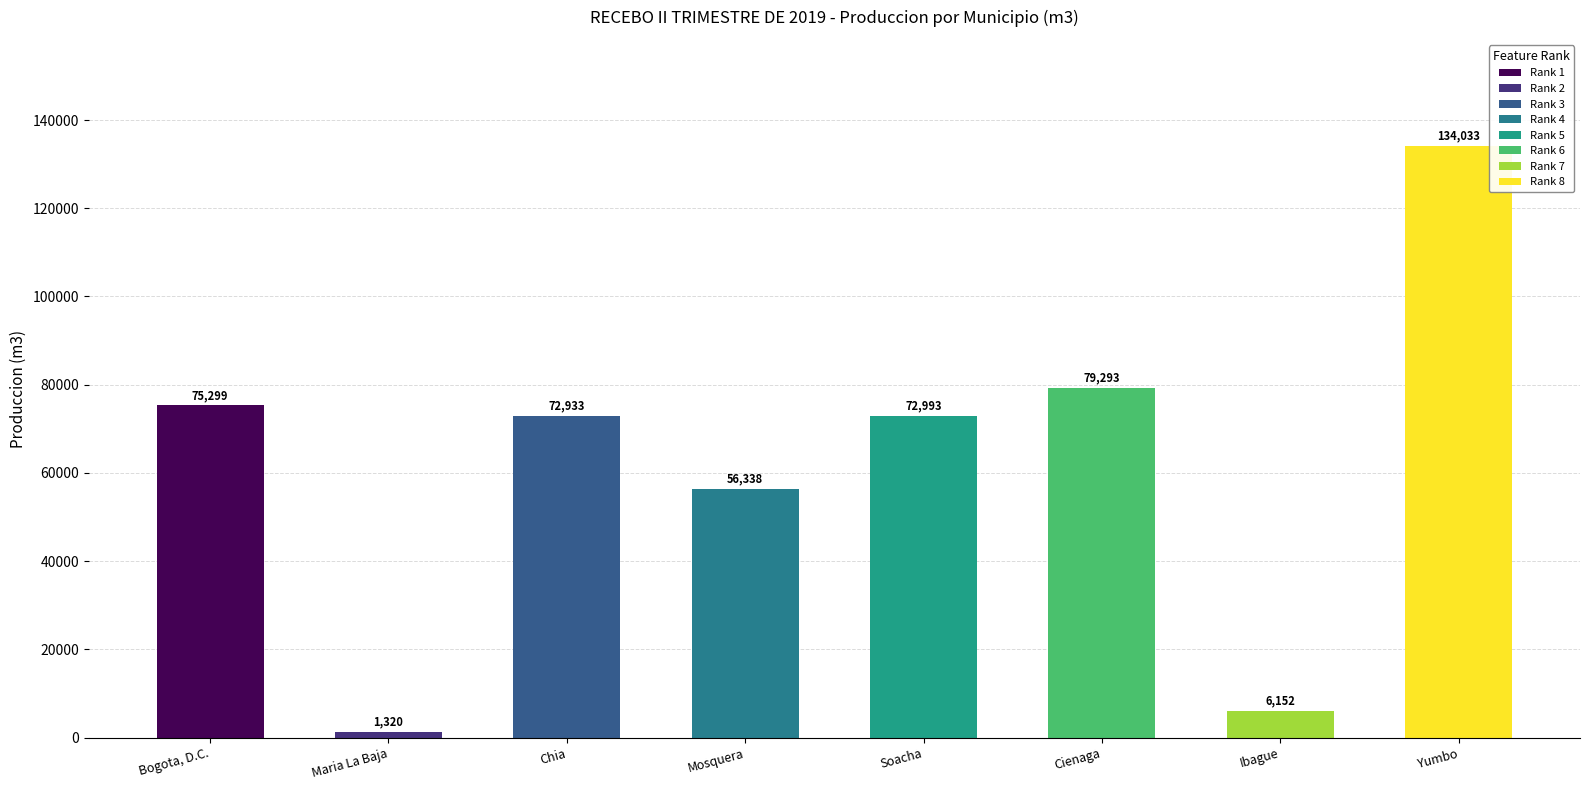

The value at Maria La Baja is 2171. True or false?

False